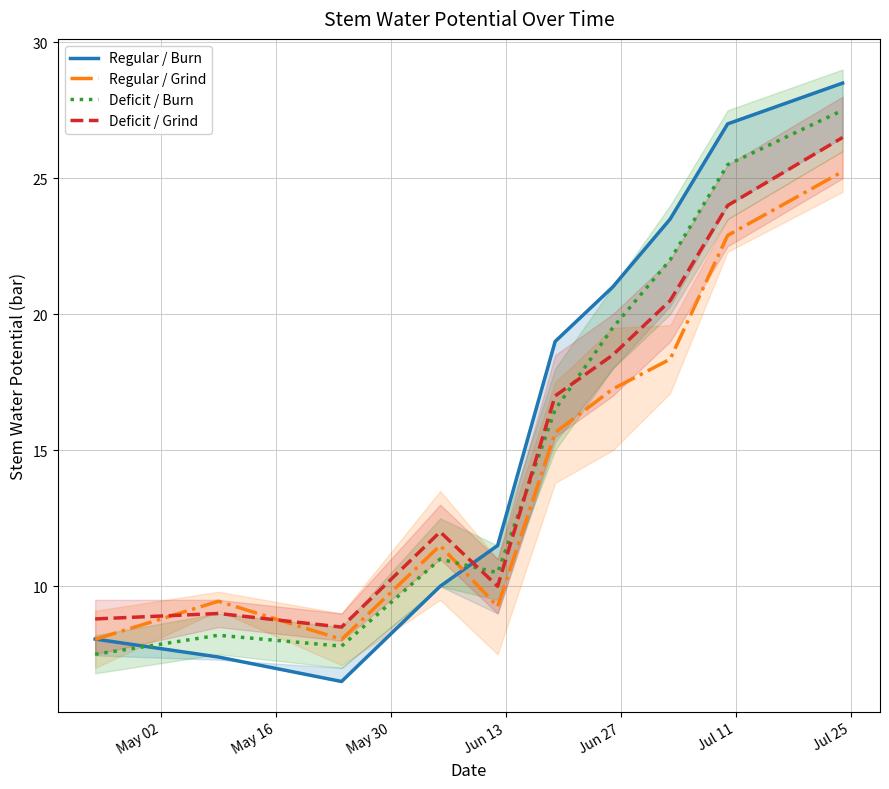

Which series has the largest total across all categories?

Regular / Burn